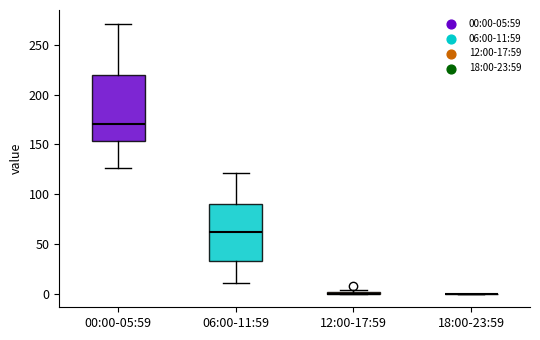

Reading left to right, read every box against the y-axis: the position of its median line, the range the box covers, and the ends of its whiskers. The values are not printed on the chart, so give them approximately, as read against the axis.

00:00-05:59: median 170, box 155 to 220, whiskers 125 to 270
06:00-11:59: median 60, box 35 to 90, whiskers 10 to 120
12:00-17:59: box collapsed to a line at 0, whiskers 0 to 5
18:00-23:59: box collapsed to a line at 0, whiskers 0 to 0